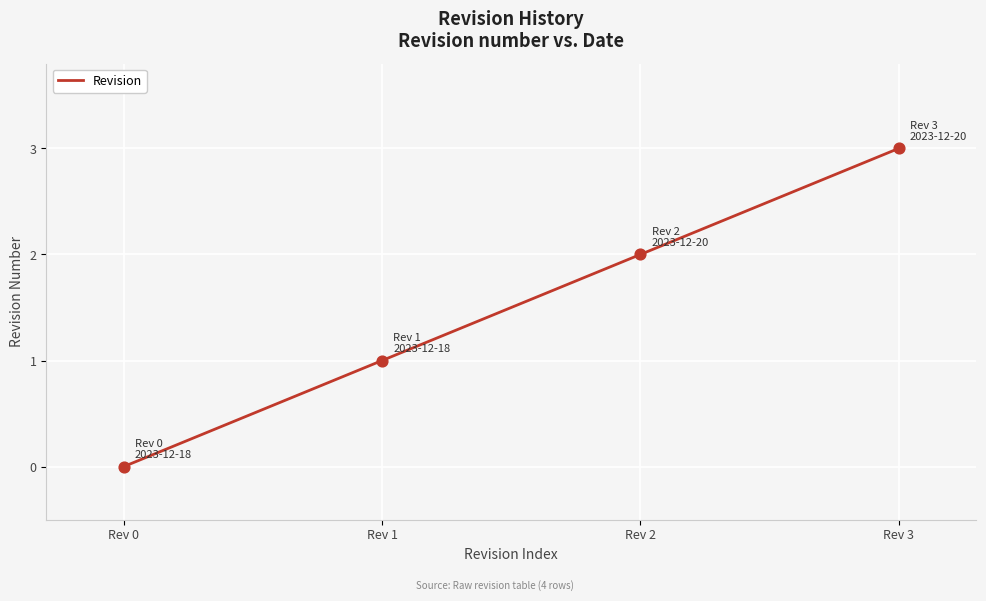

What is the change in value from Rev 0 to Rev 3?

+3